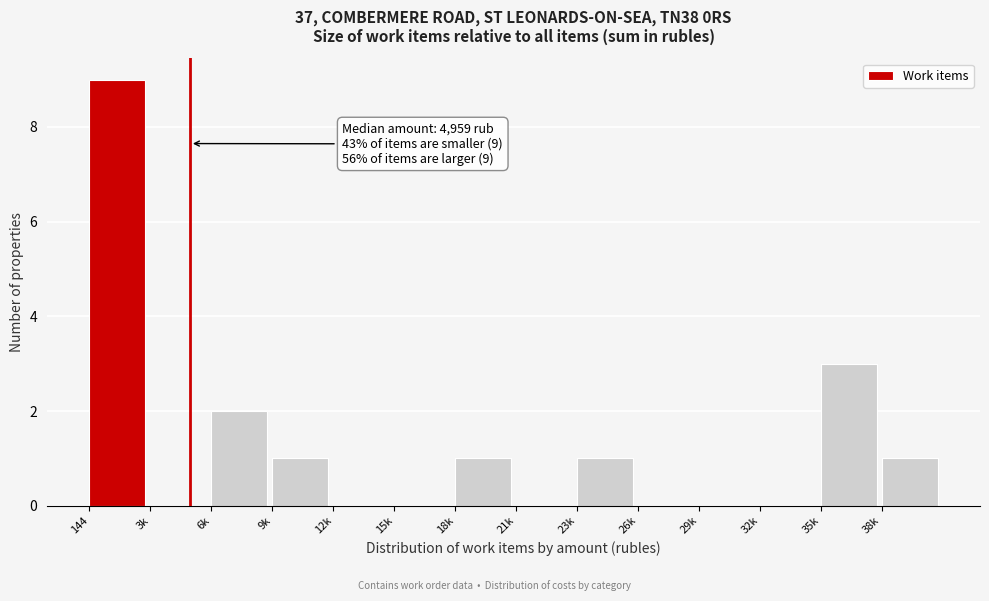

Reading left to right, transcribe all the data shown in this chart.

144=9	3k=0	6k=2	9k=1	12k=0	15k=0	18k=1	21k=0	23k=1	26k=0	29k=0	32k=0	35k=3	38k=1